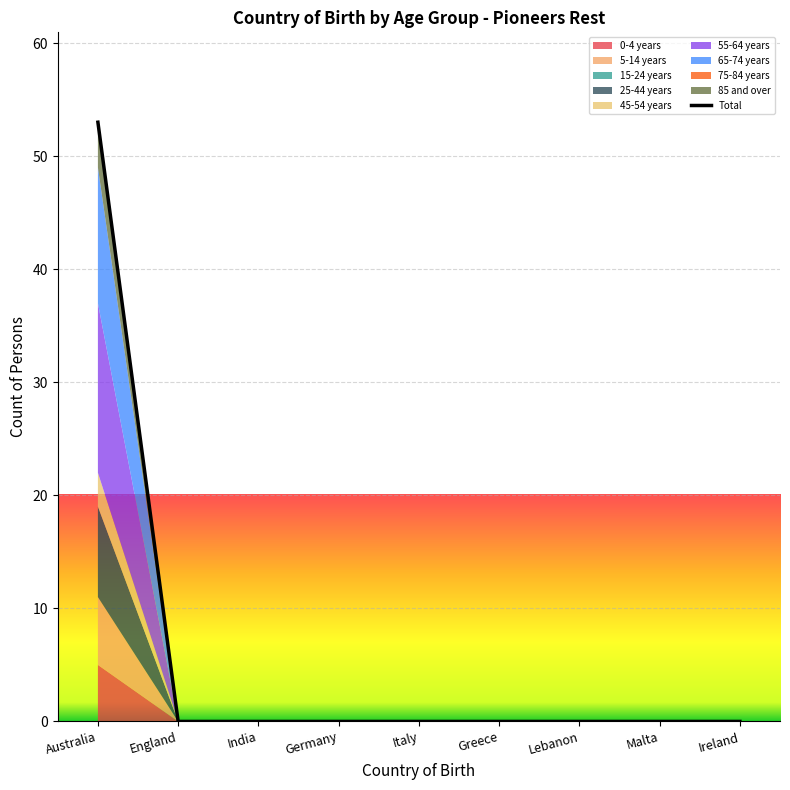

Reading left to right, extract all data points from this chart.

Australia=53	England=0	India=0	Germany=0	Italy=0	Greece=0	Lebanon=0	Malta=0	Ireland=0